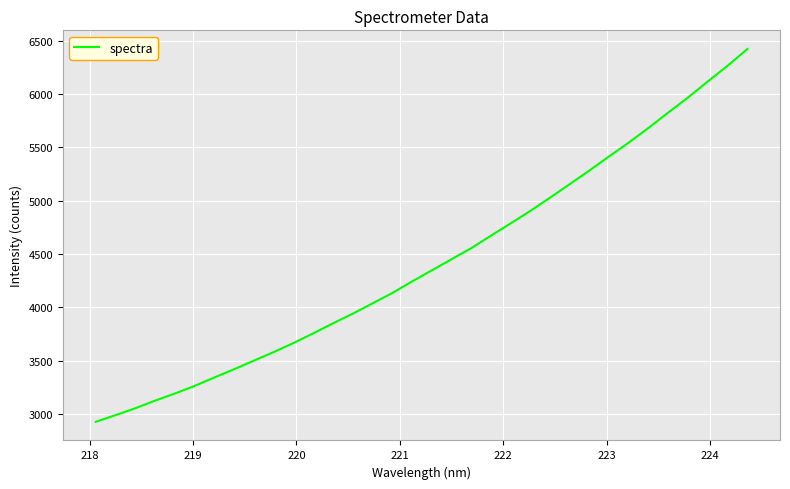

What is the maximum value shown in the chart?

6421.6